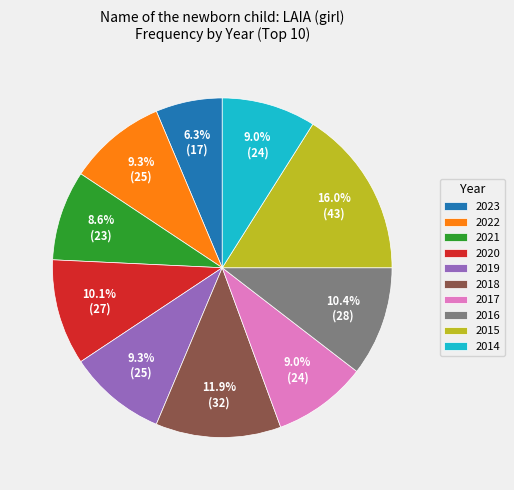

Is it true that 2020 is 10% of the pie?

True